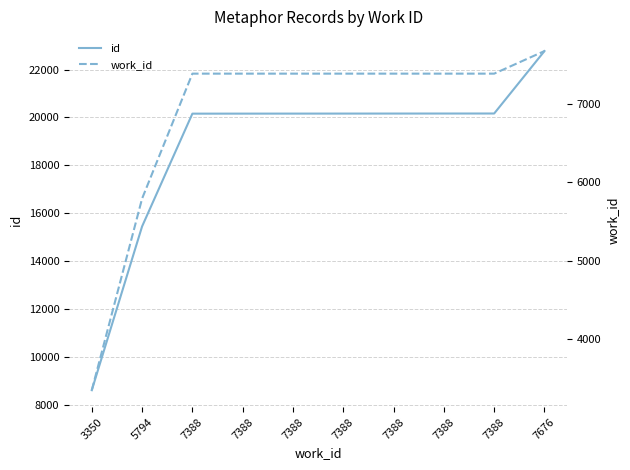

How many lines are shown in the chart?

2